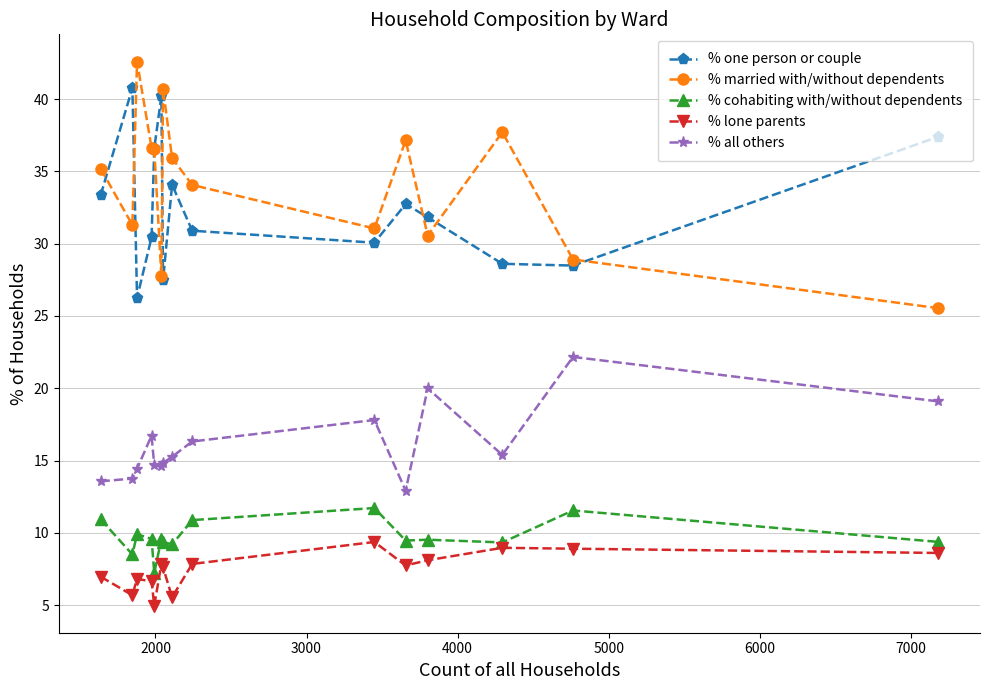

What is the lowest value of the % cohabiting with/without dependents series?

7.2